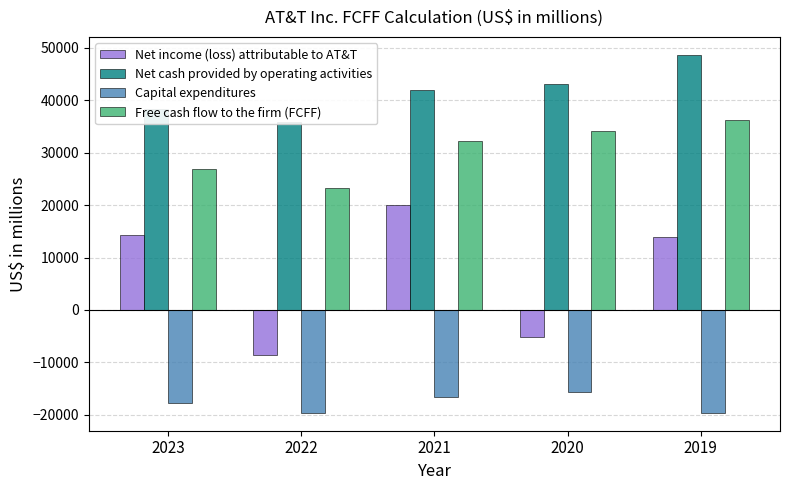

What is the difference between the Net cash provided by operating activities values at 2020 and 2021?

1173